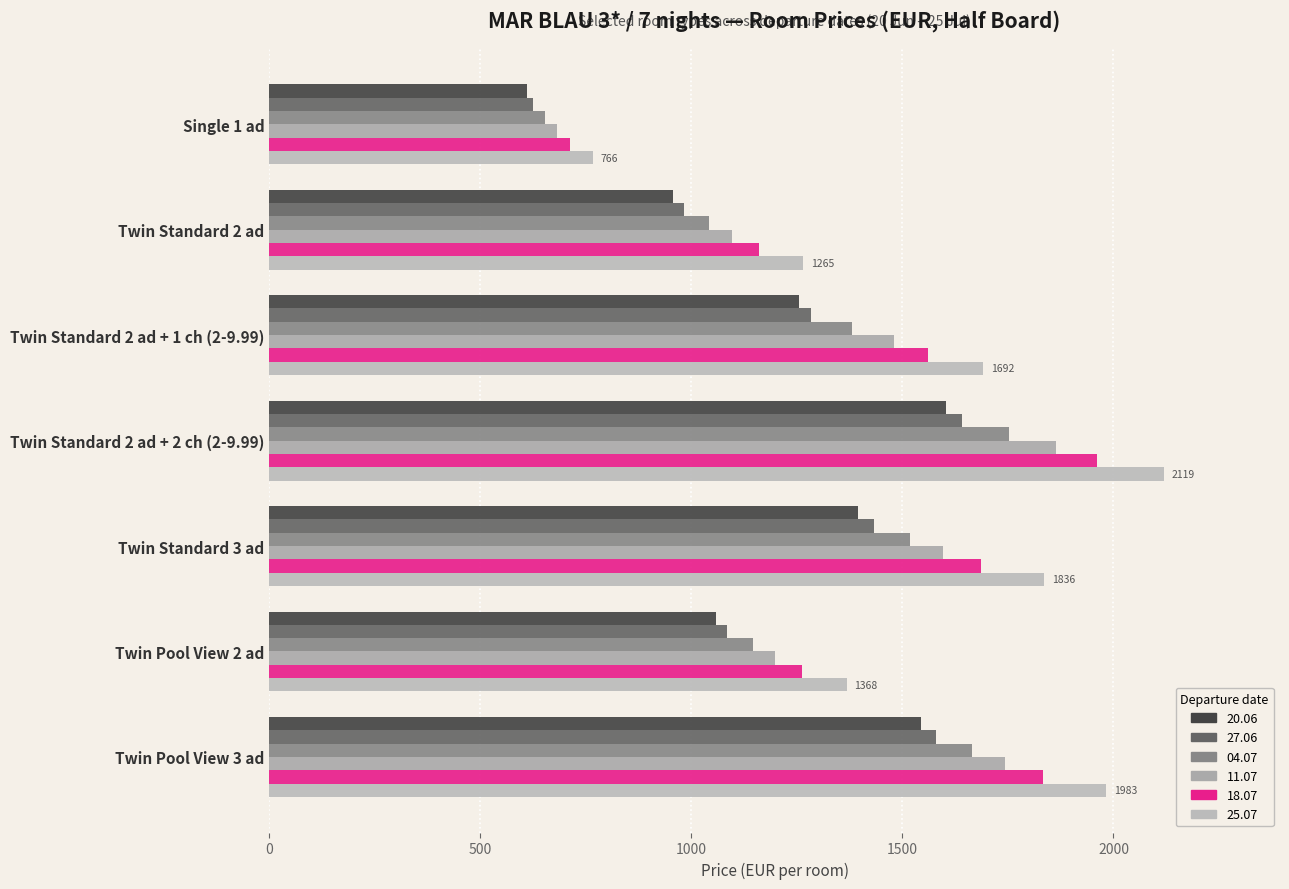

What is the total value across all series at Twin Standard 2 ad + 2 ch (2-9.99)?

10941